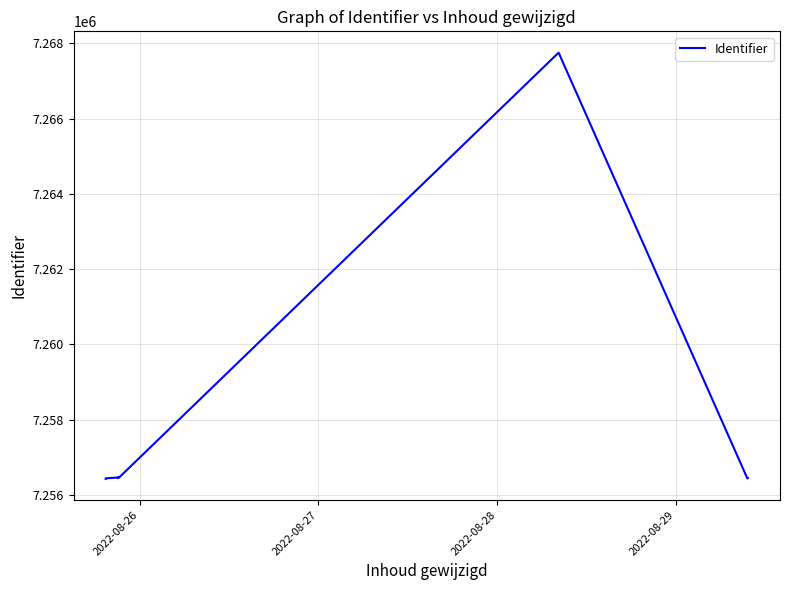

What position from the right is 2022-08-28?

14